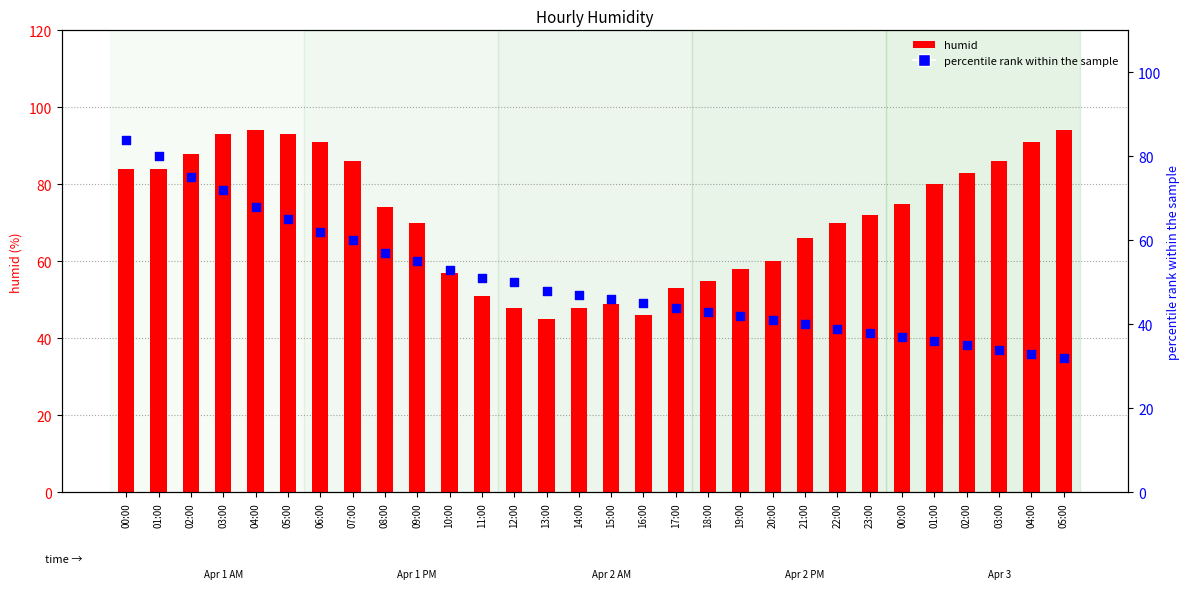

Which series reaches the maximum Y coordinate?

humid